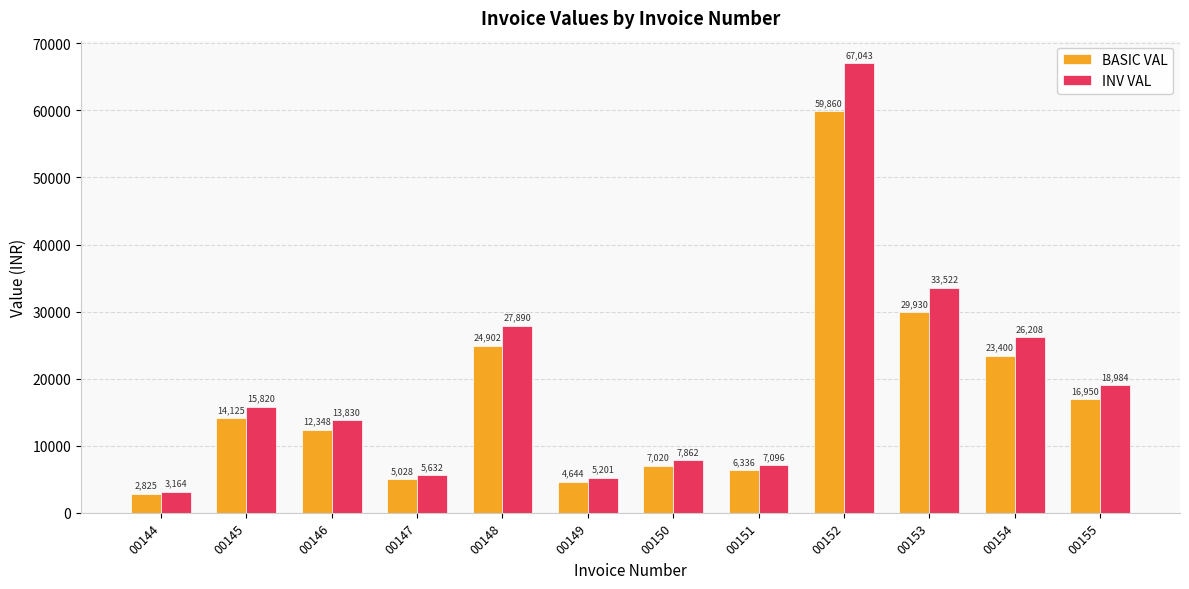

What is the total value across all series at 00146?

26177.8